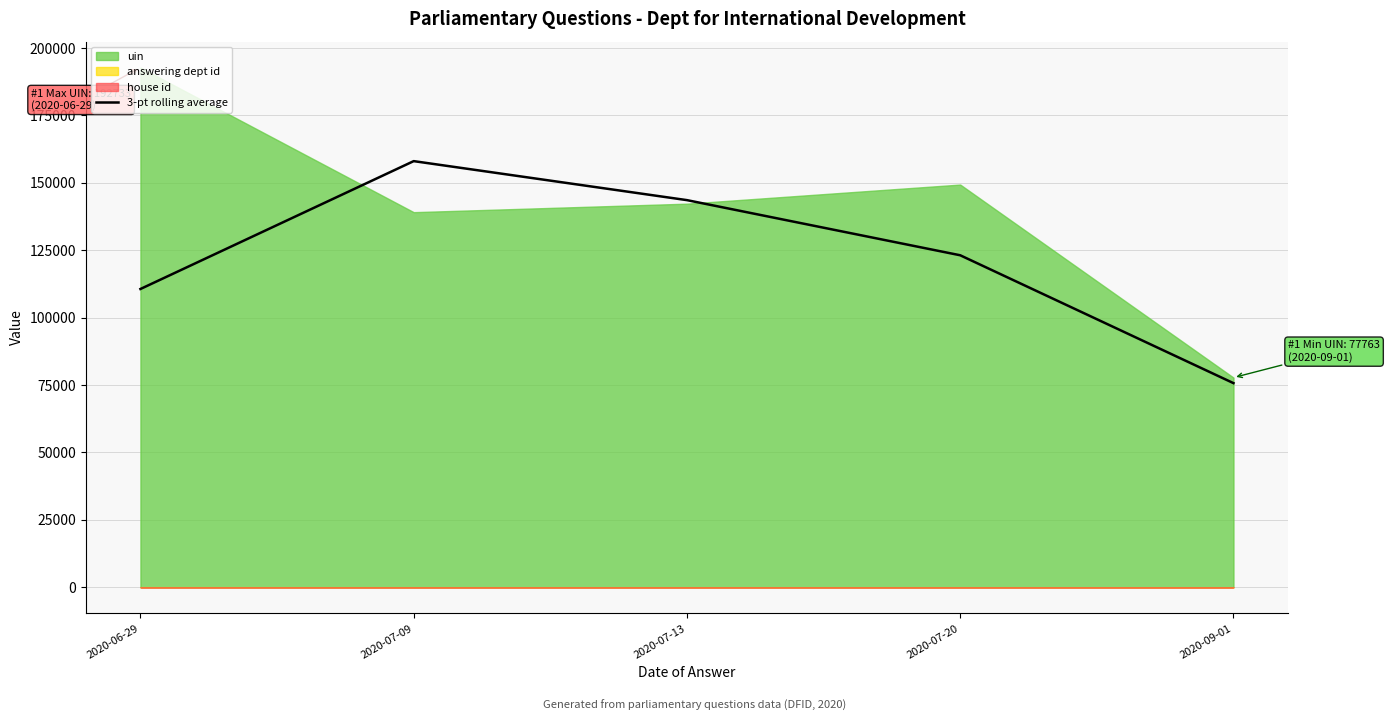

Which category has the lowest value in the 3-pt rolling average series?

2020-09-01